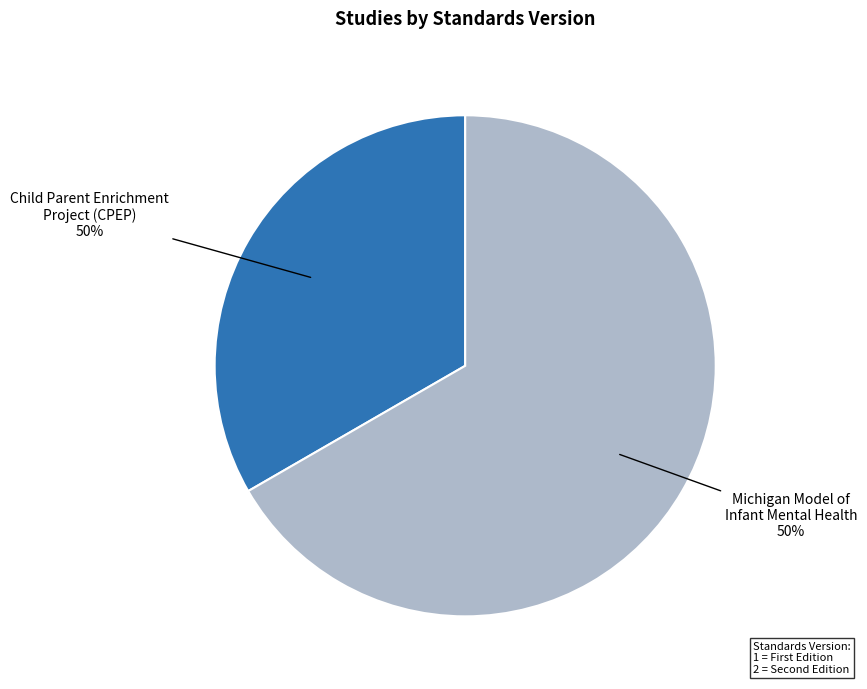

Which slice represents more than half of the pie?

Michigan Model of Infant Mental Health
(Standards Version: 2)